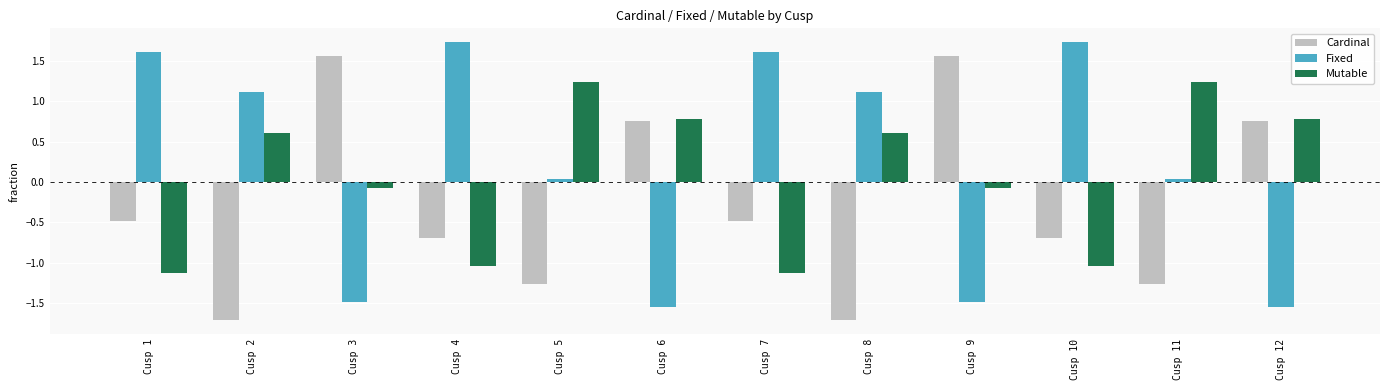

What is the spread (max minus min) of values at Cusp 10?

2.8